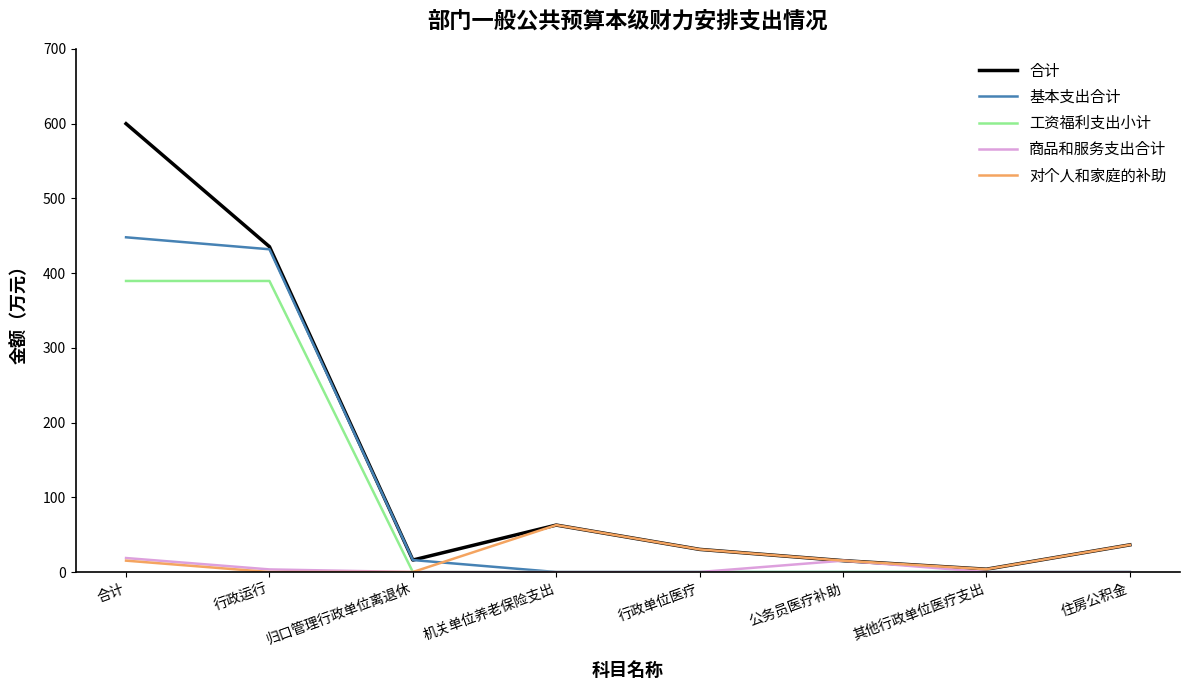

Rank the series by their maximum value, from highest to lowest.

合计, 基本支出合计, 工资福利支出小计, 对个人和家庭的补助, 商品和服务支出合计